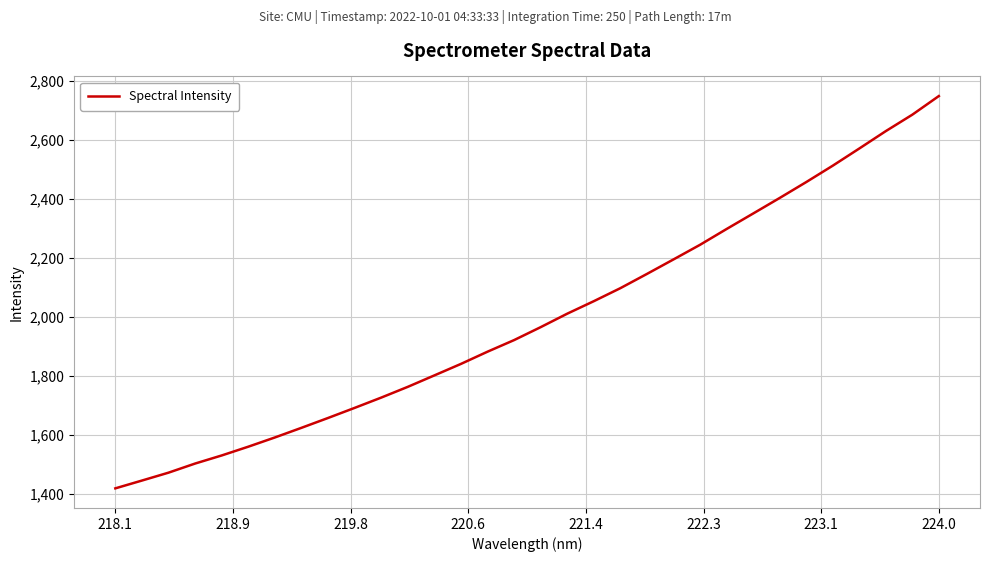

What is the difference between the maximum and minimum values?

1330.3